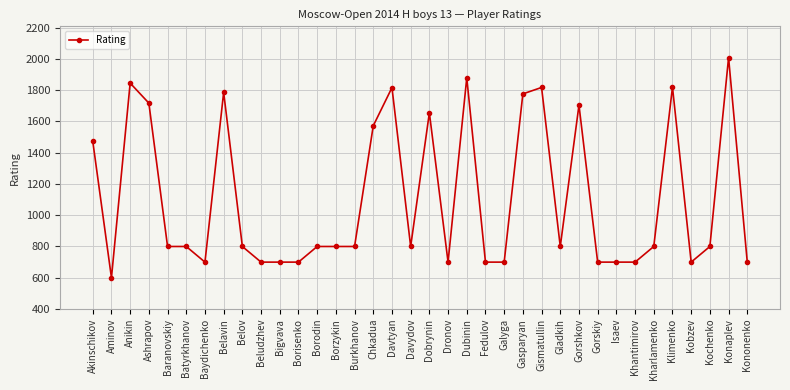

What is the average value?

1107